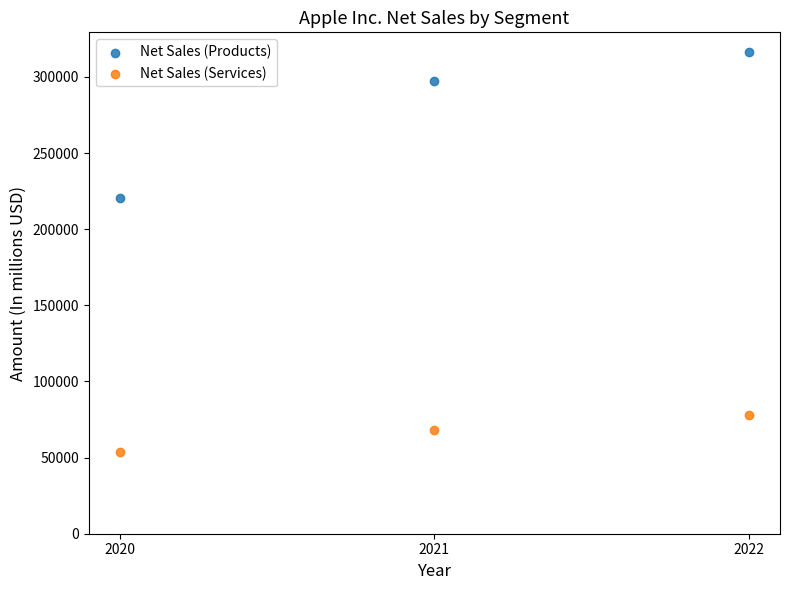

Across all series, what Y value is closest to 184983?

220747